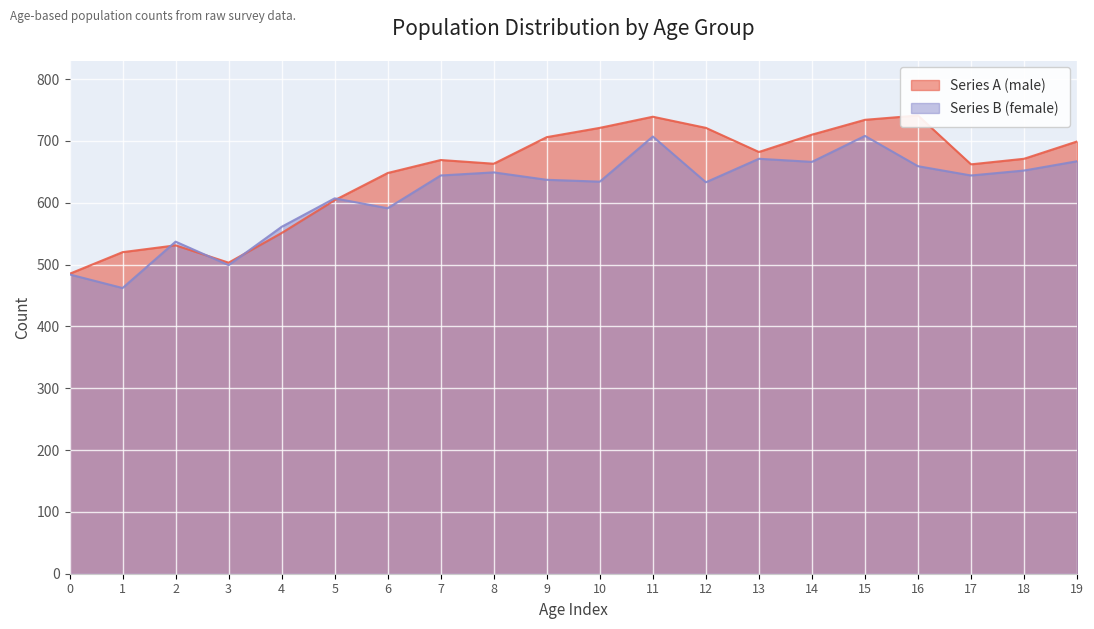

What is the value of the Series B (female) point at the 14th from the left?

671